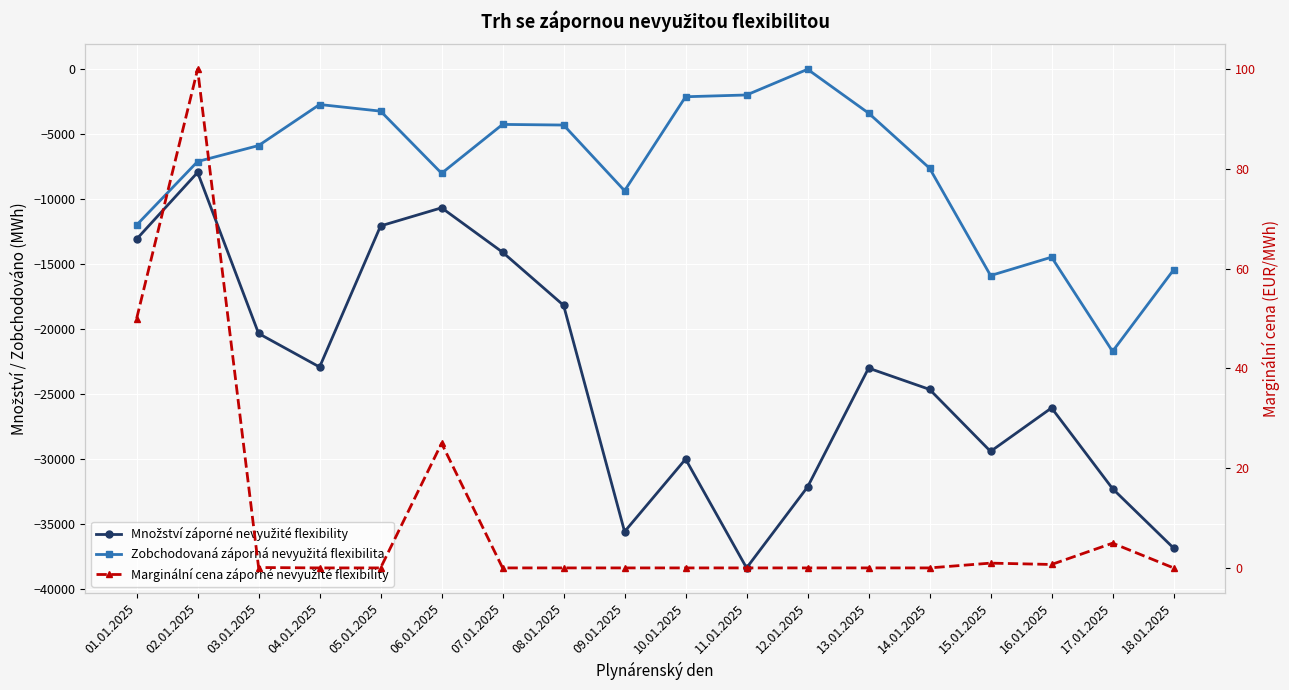

Which category has the lowest value across all series?

11.01.2025